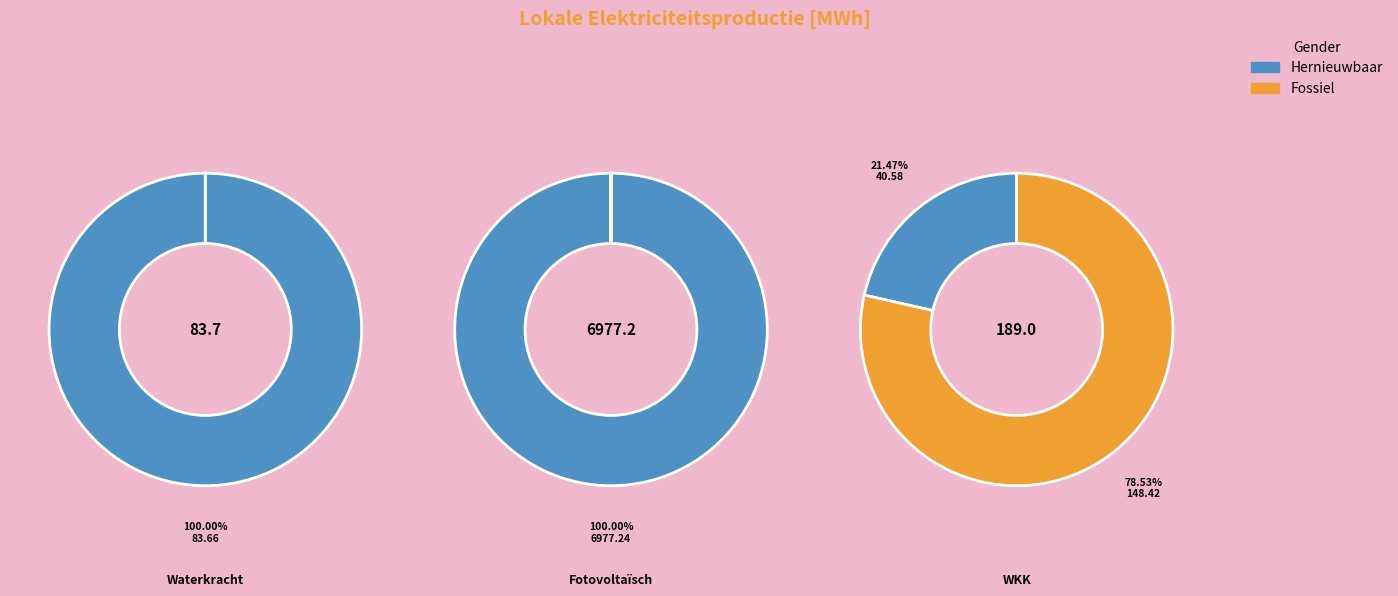

To the nearest percent, what percentage of the pie is Warmtekrachtkoppeling?

100%